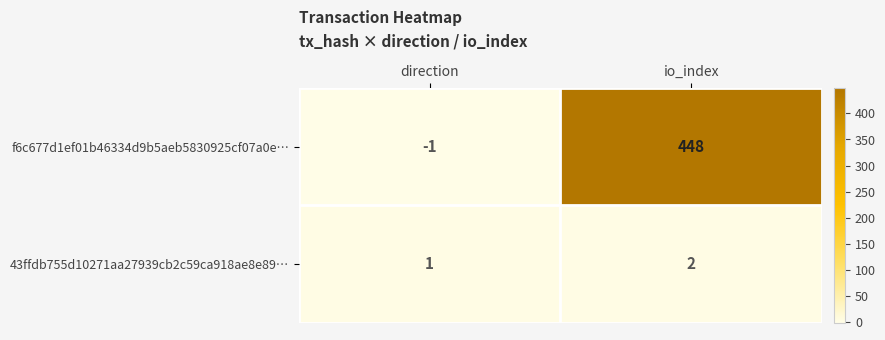

At direction, list the series in order from smallest to largest.

f6c677d1ef01b46334d9b5aeb5830925cf07a0e…, 43ffdb755d10271aa27939cb2c59ca918ae8e89…